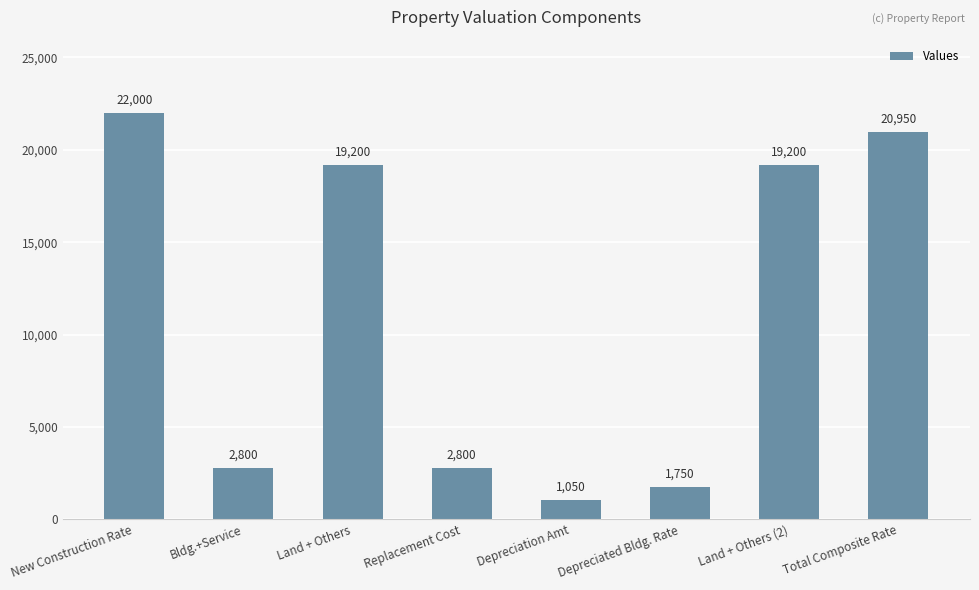

What is the average value?

11219